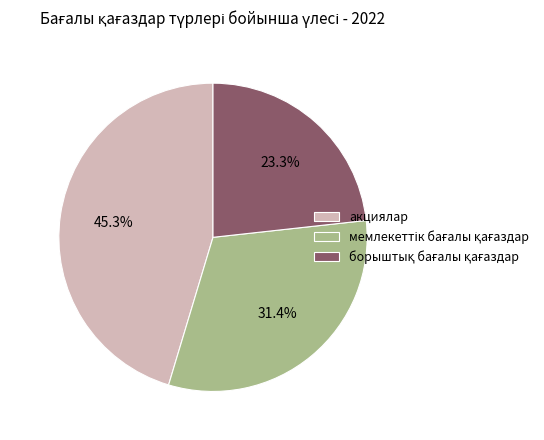

Does any single category account for the majority?

No